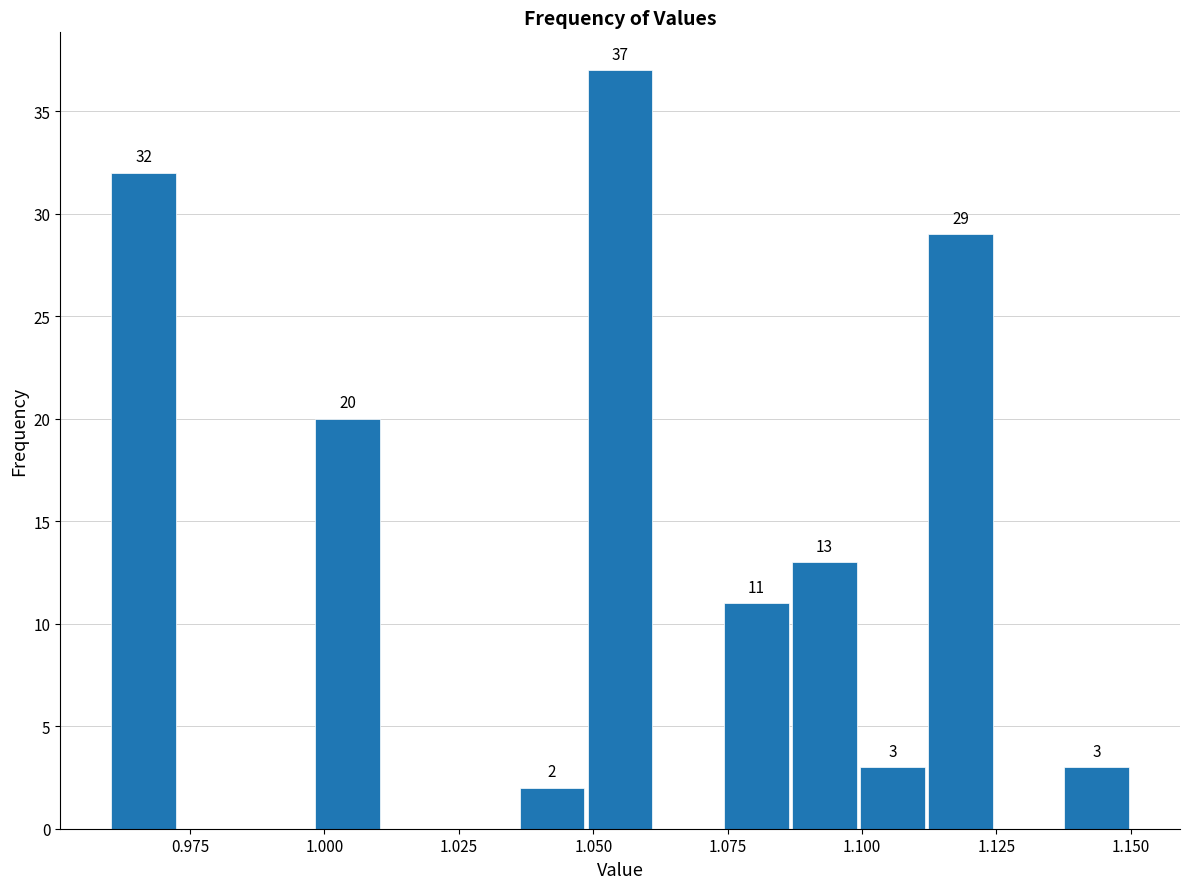

Read against the x-axis, roughly where is the centre of the tallest bar?

1.055